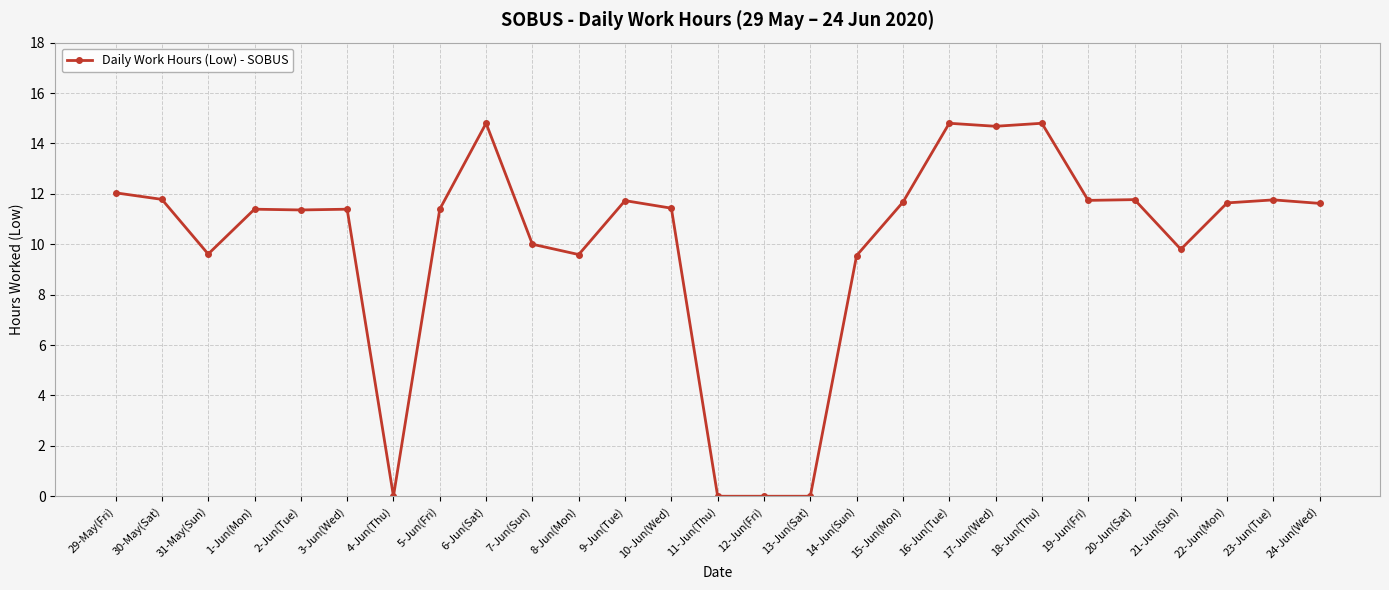

True or false: there are more than 2 points higher than both neighbors.

True